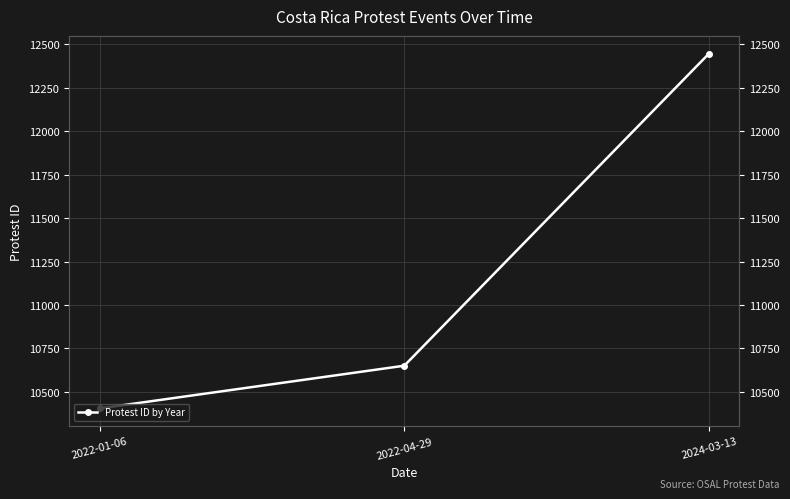

Count the values in the range 10404 to 12447.

3